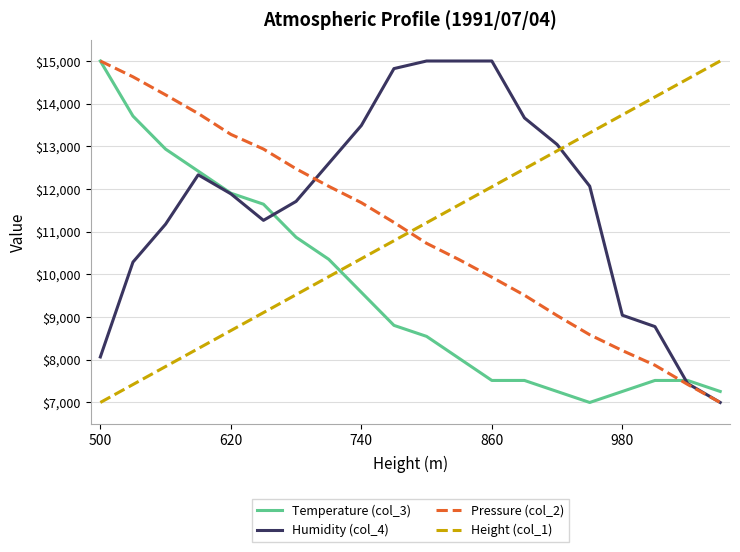

Reading left to right, what are all the values shown in this chart?

Temperature (col_3): 15000.0	13709.7	12935.5	12419.4	11903.2	11645.2	10871.0	10354.8	9580.6	8806.5	8548.4	8032.3	7516.1	7516.1	7258.1	7000.0	7258.1	7516.1	7516.1	7258.1
Humidity (col_4): 8066.7	10288.9	11177.8	12333.3	11888.9	11266.7	11711.1	12600.0	13488.9	14822.2	15000.0	15000.0	15000.0	13666.7	13044.4	12066.7	9044.4	8777.8	7444.4	7000.0
Pressure (col_2): 15000.0	14629.8	14206.6	13770.2	13281.0	12937.2	12474.4	12064.5	11681.0	11218.2	10728.9	10345.5	9935.5	9512.4	9036.4	8586.8	8216.5	7872.7	7423.1	7000.0
Height (col_1): 7000.0	7421.1	7842.1	8263.2	8684.2	9105.3	9526.3	9947.4	10368.4	10789.5	11210.5	11631.6	12052.6	12473.7	12894.7	13315.8	13736.8	14157.9	14578.9	15000.0